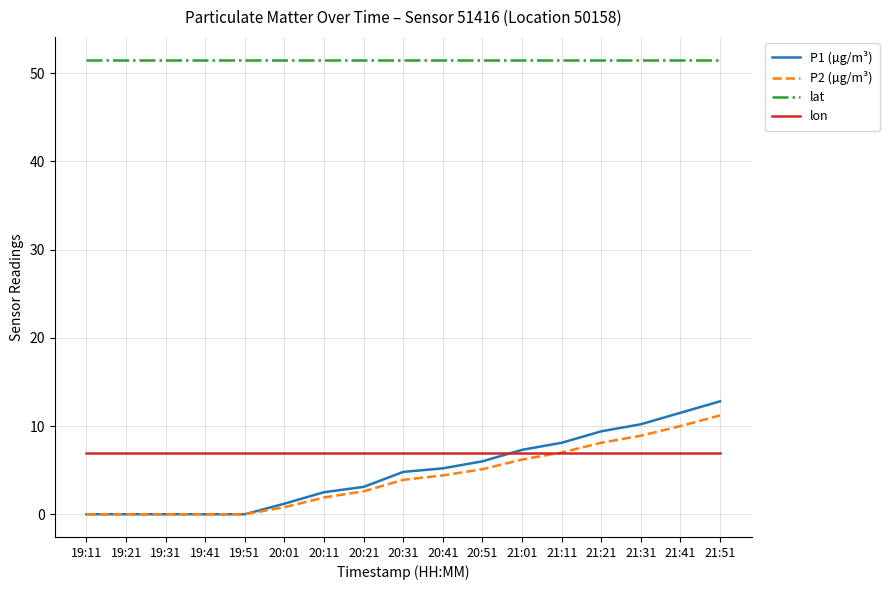

What is the total value across all series at 21:31?

77.6